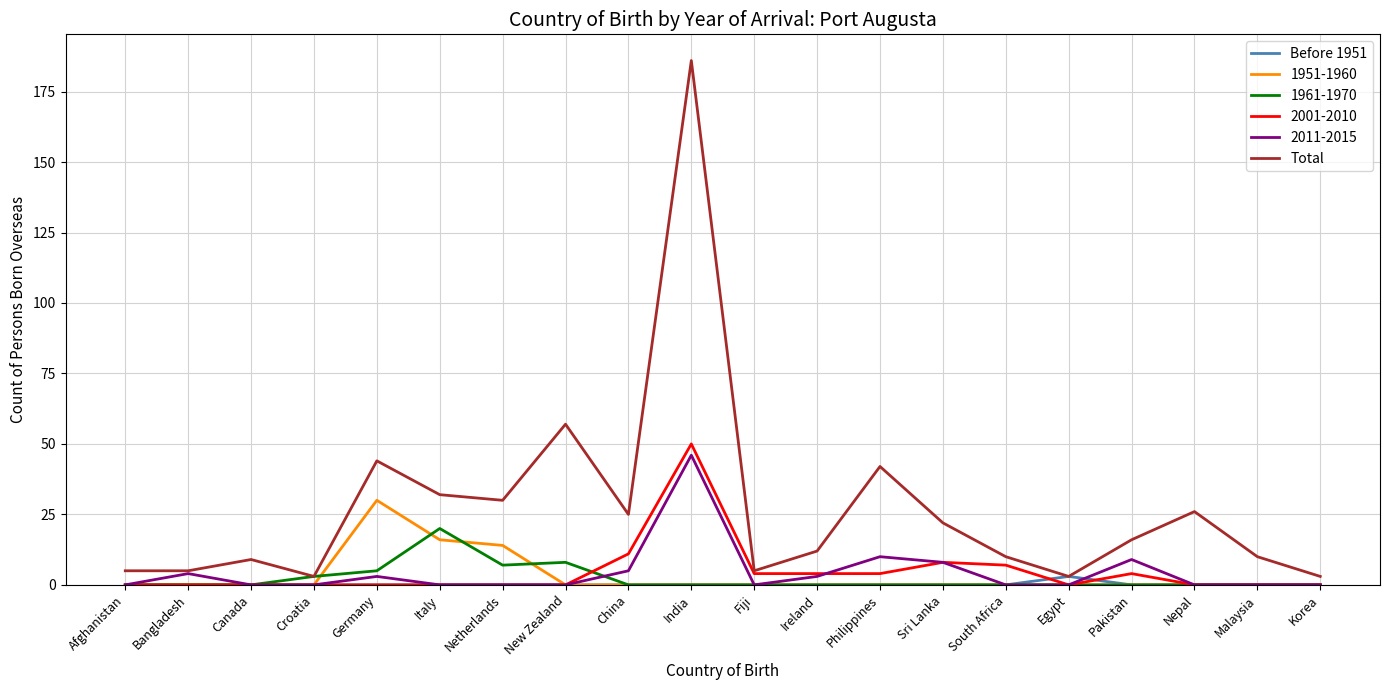

What is the difference between the highest and lowest values at Canada?

9